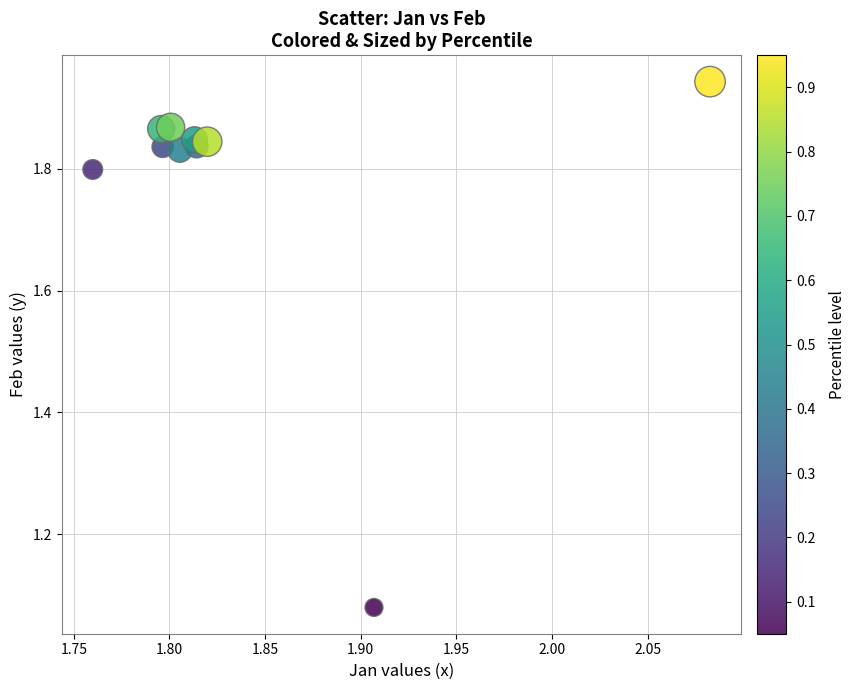

What is the range of X values (max minus min)?

0.3